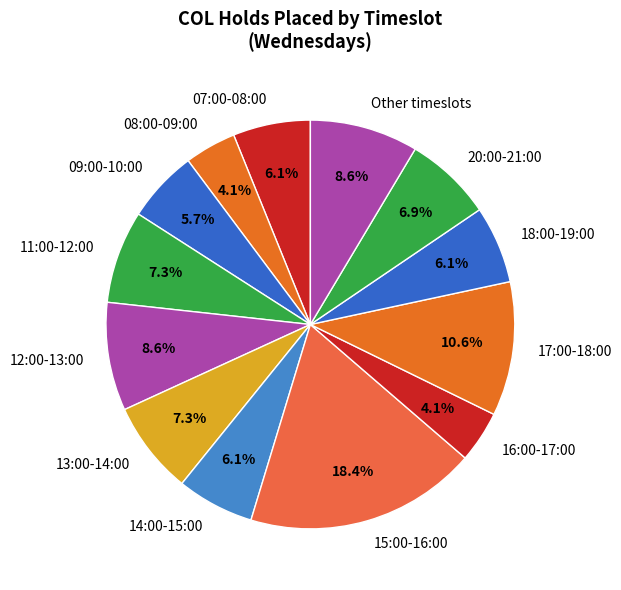

Which has a higher value, 08:00-09:00 or 15:00-16:00?

15:00-16:00